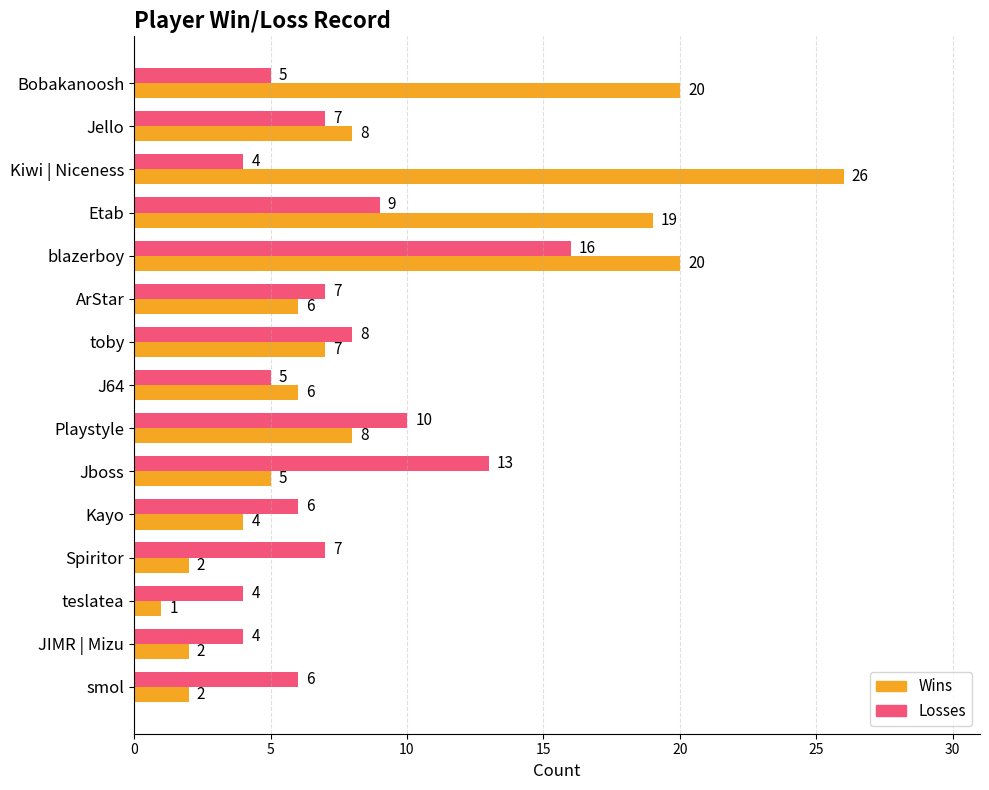

At which category is the sum across all series the highest?

blazerboy